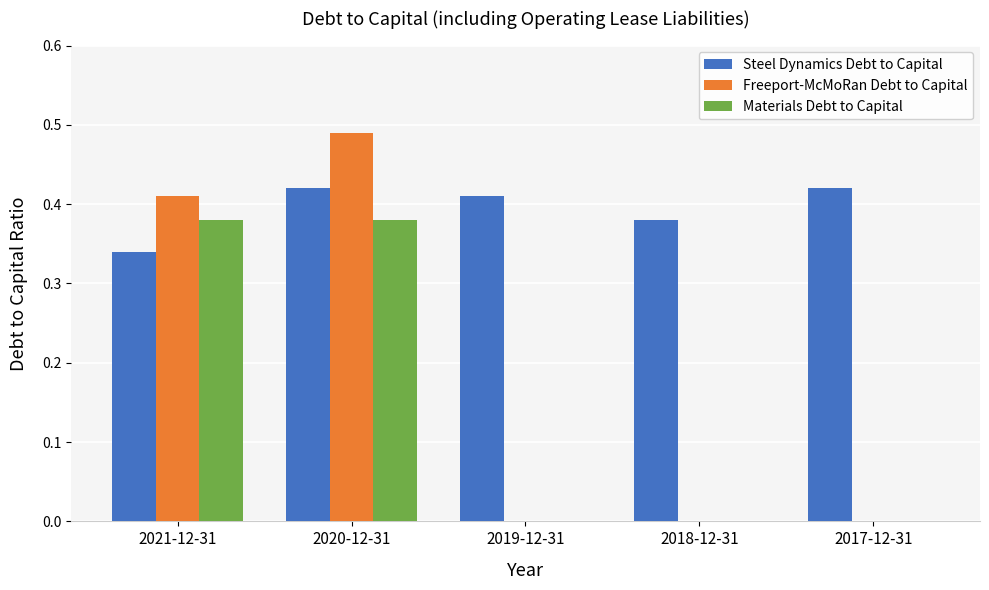

True or false: Materials Debt to Capital has a value of 0.1 at 2021-12-31.

False